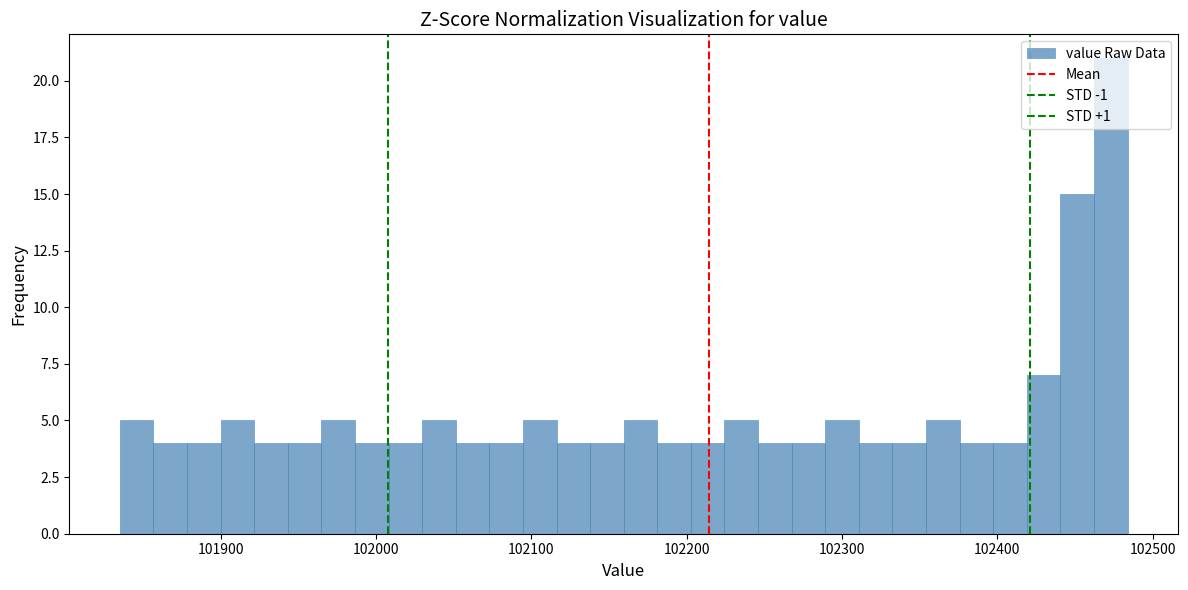

Read against the x-axis, roughly where is the centre of the tallest bar?

102470